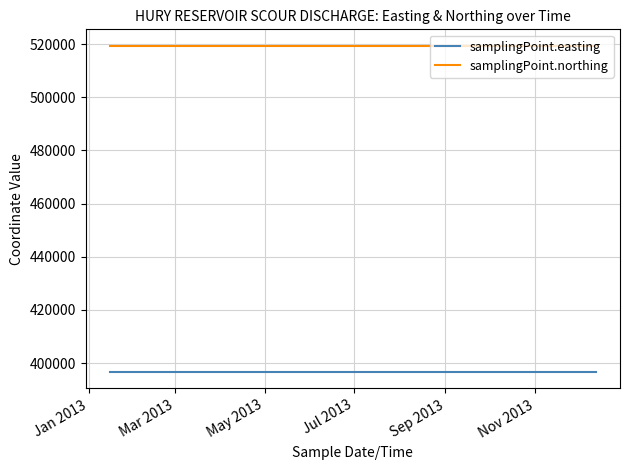

What is the highest value of the samplingPoint.easting series?

396640